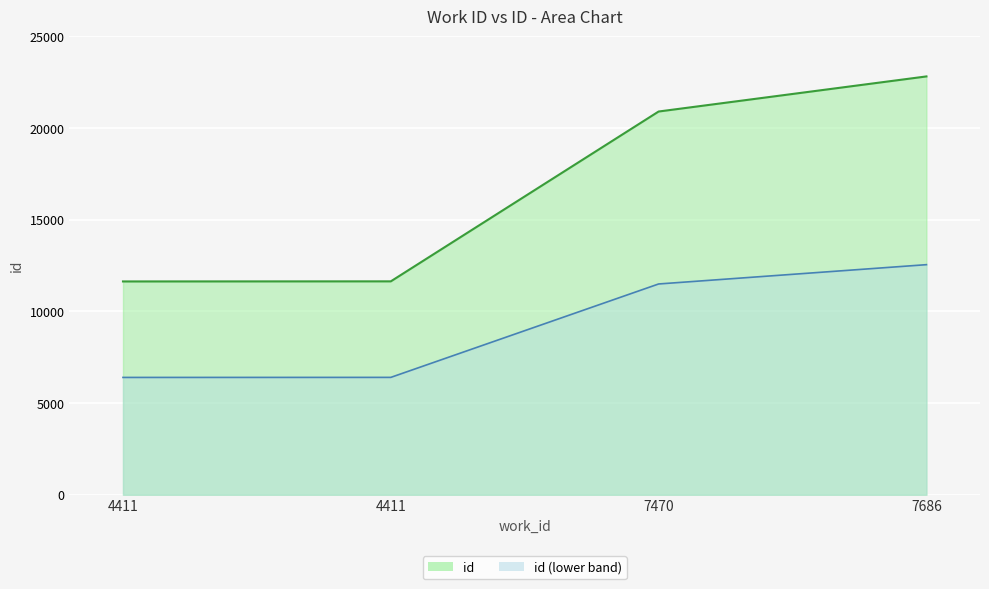

The value at 7470 is 20899. True or false?

True